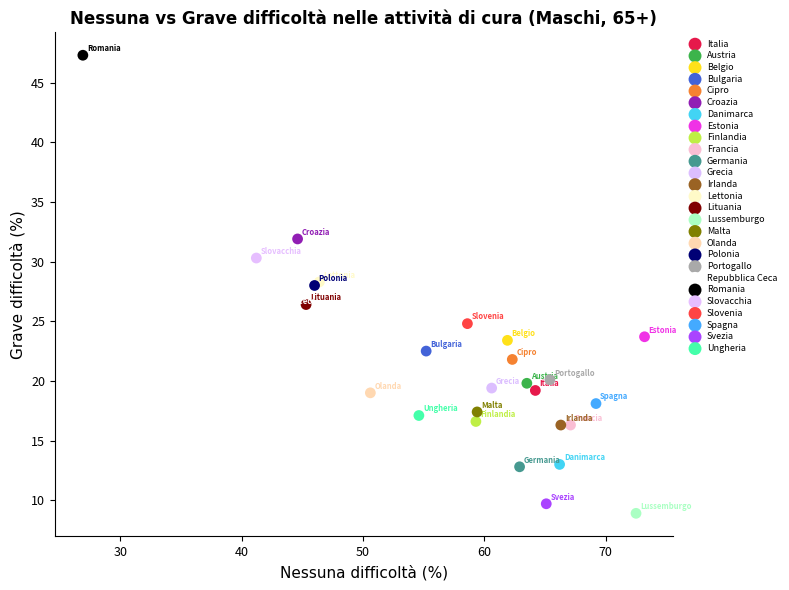

What are all the series names shown in the legend?

Italia, Austria, Belgio, Bulgaria, Cipro, Croazia, Danimarca, Estonia, Finlandia, Francia, Germania, Grecia, Irlanda, Lettonia, Lituania, Lussemburgo, Malta, Olanda, Polonia, Portogallo, Repubblica Ceca, Romania, Slovacchia, Slovenia, Spagna, Svezia, Ungheria